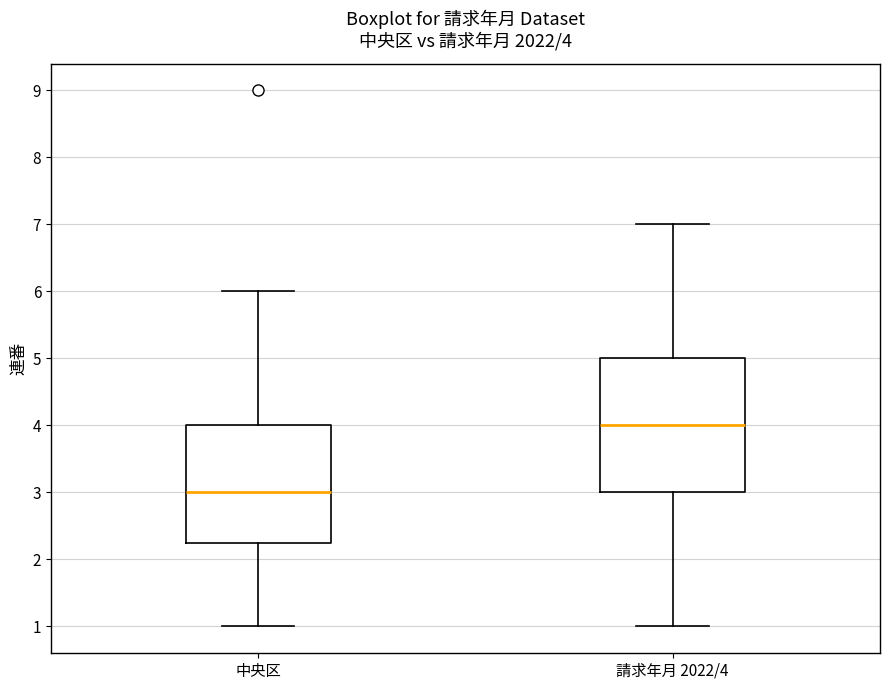

Which box has the lowest median line?

中央区